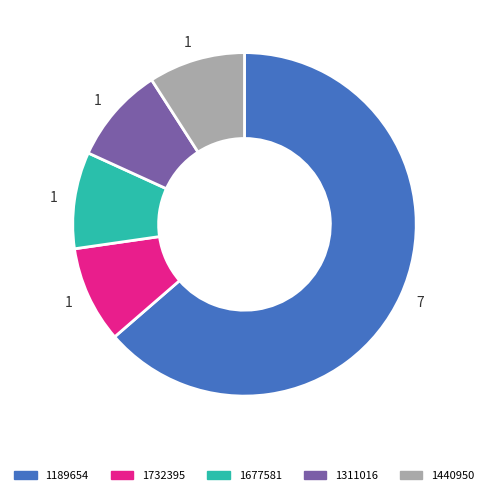

Does any single category account for the majority?

Yes